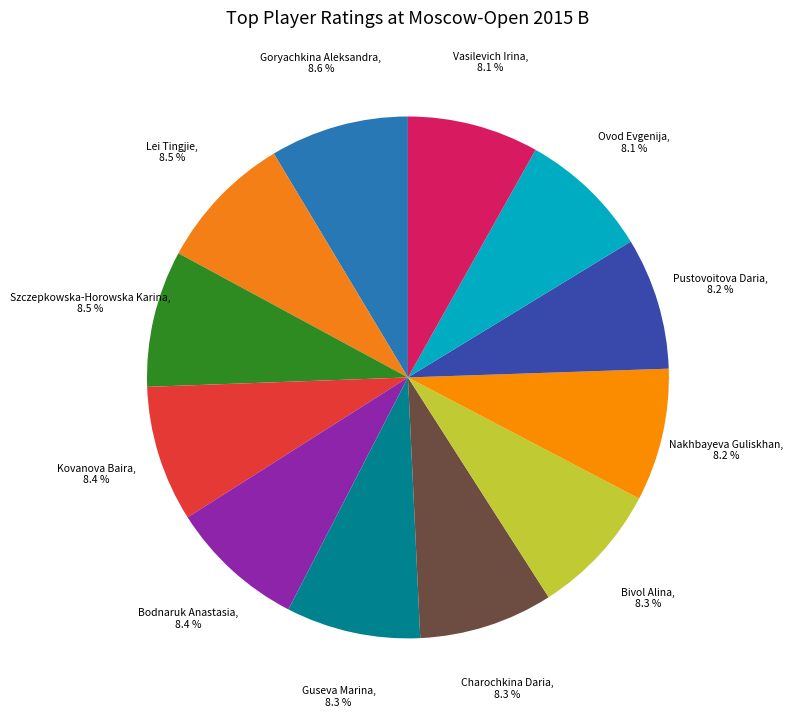

How many slices are in this pie chart?

12